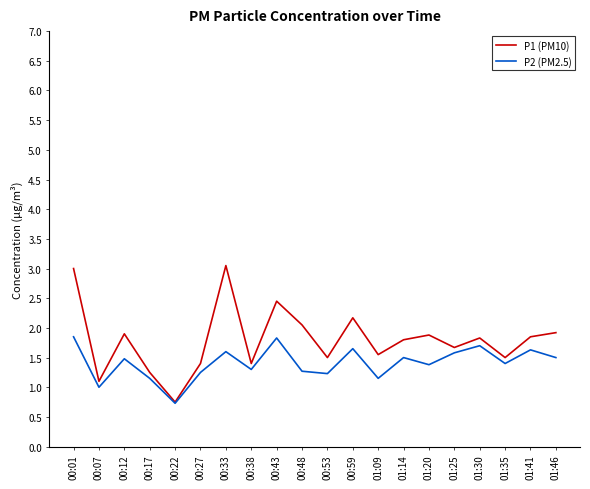

The P1 (PM10) series shows 2.7 at 01:25. True or false?

False